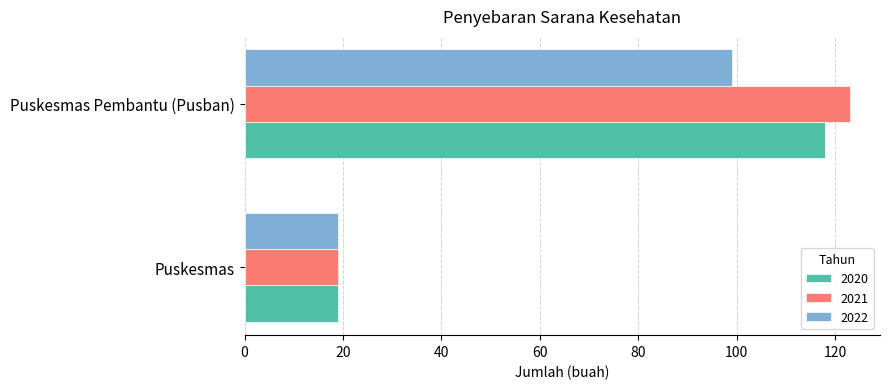

How many values in the 2022 series are below 99?

1